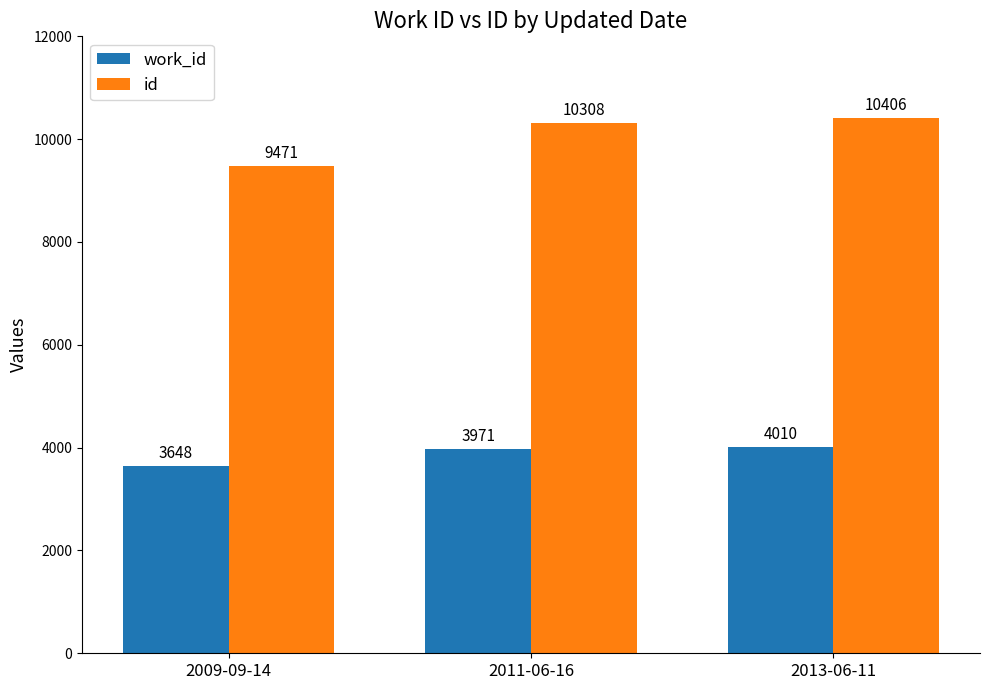

What is the difference between the highest and lowest values at 2009-09-14?

5823